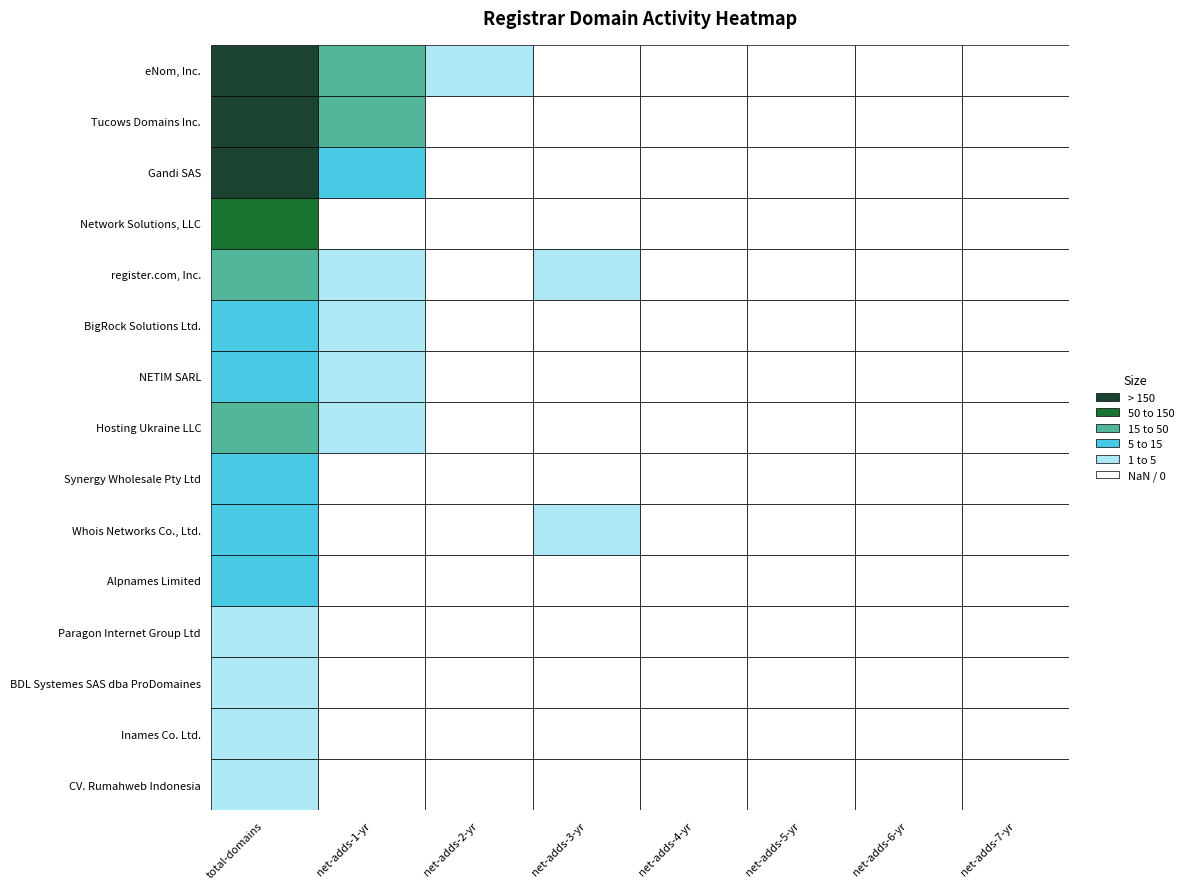

Count the Alpnames Limited values in the range 0 to 1.

7